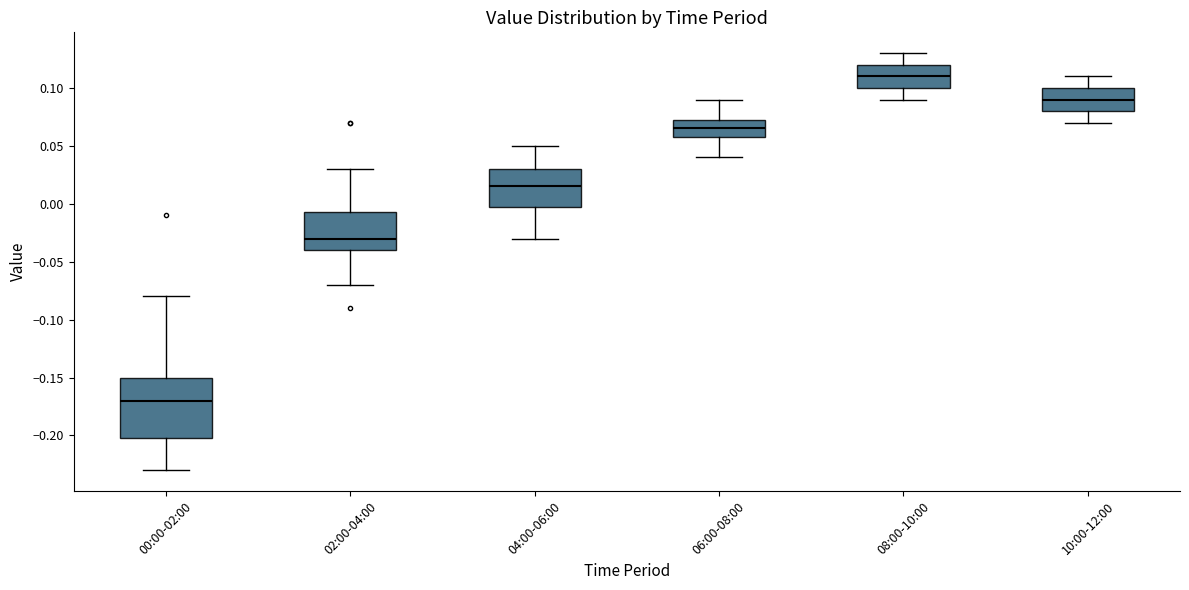

Comparing the boxes themselves (not the whiskers), which one is the tallest?

00:00-02:00